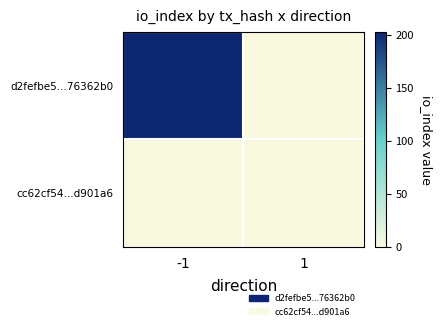

Between -1 and 1, which series saw the biggest shift?

d2fefbe5...76362b0